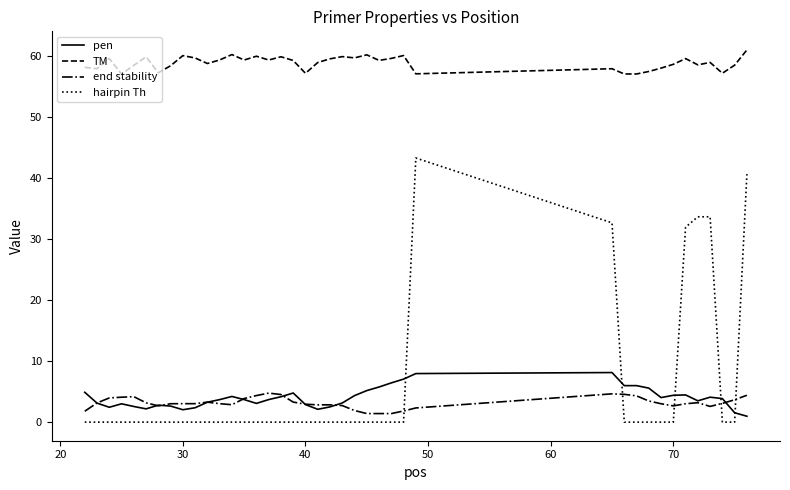

Which series has the largest range (max minus min)?

hairpin Th